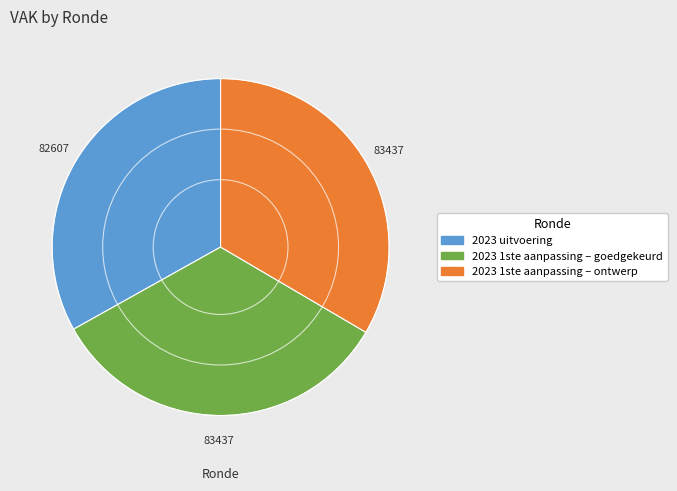

Is the sum of 2023 uitvoering and 2023 1ste aanpassing – ontwerp greater than half?

Yes